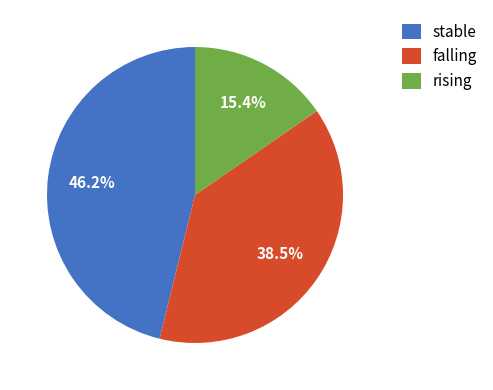

True or false: stable accounts for 46% of the total.

True